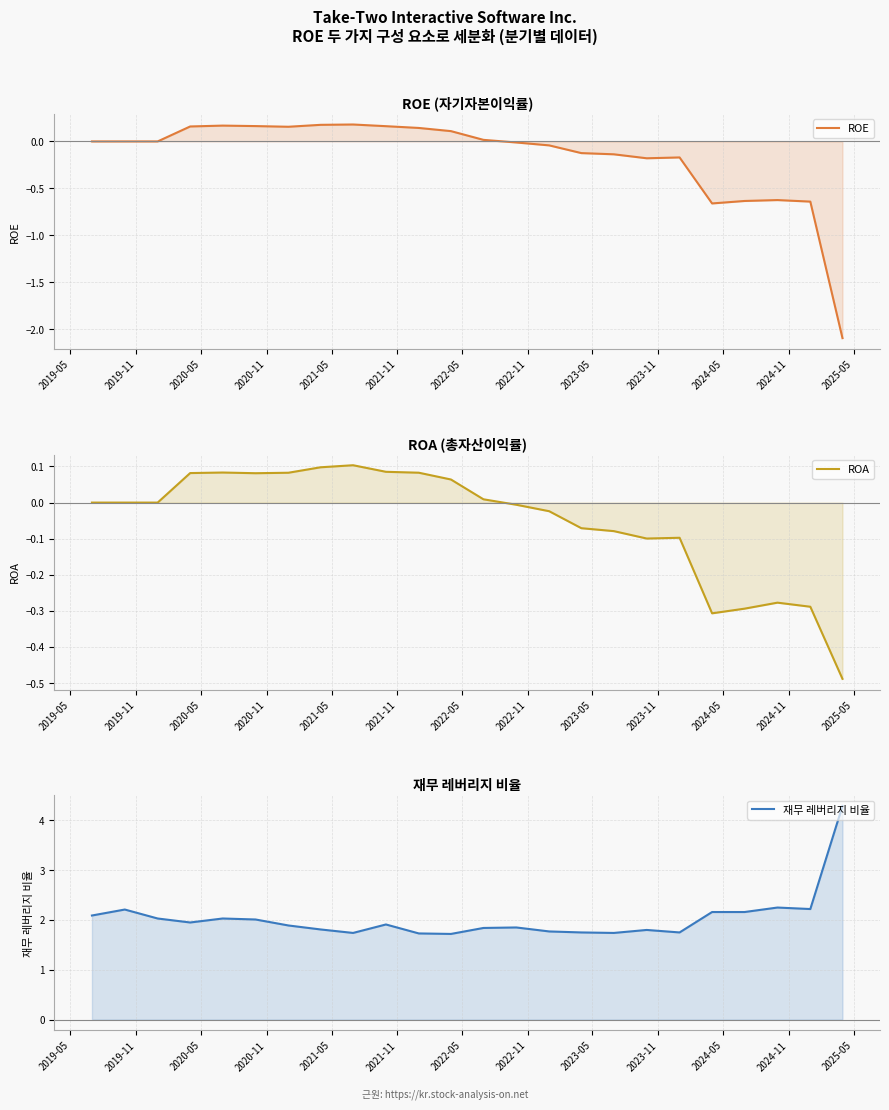

What is the maximum value for ROE?

0.2